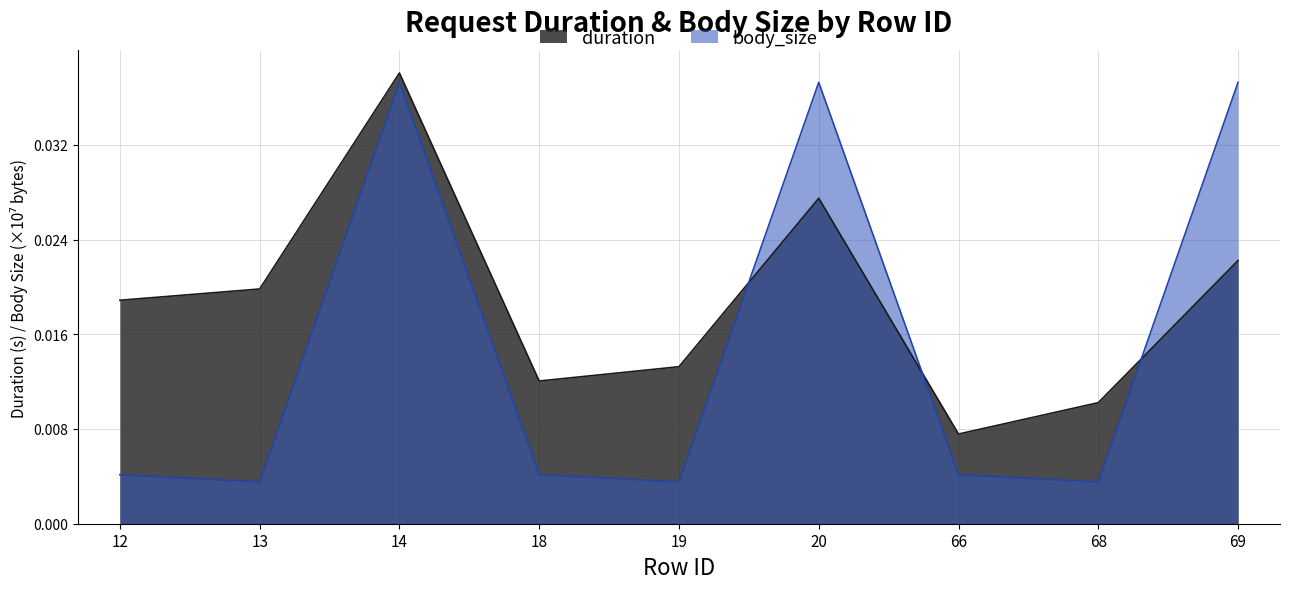

At which category is the sum across all series the highest?

14